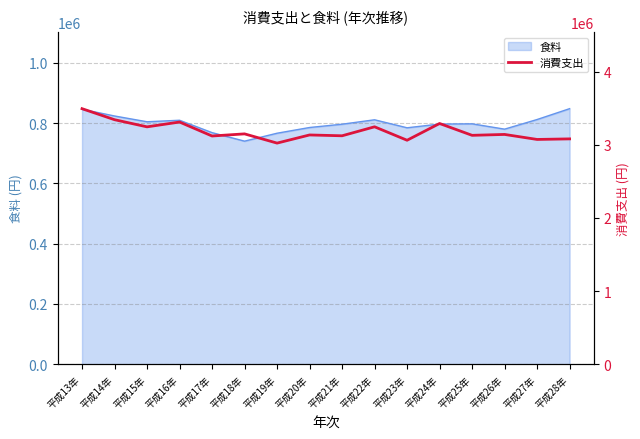

What is the value of the 14th point from the left?

3141586